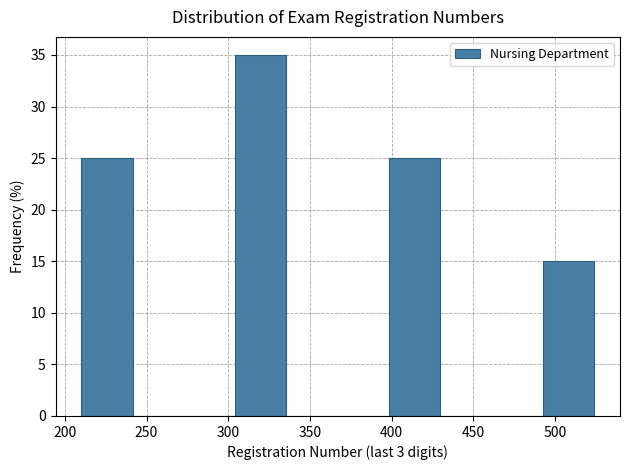

Reading left to right, transcribe this chart: for each bar, give the range it covers on the x-axis and its height. Neither the bar edges nor the heights are printed on the chart, so give them approximately, as read against the axes.

210 to 240: 25
240 to 275: 0
275 to 305: 0
305 to 335: 35
335 to 365: 0
365 to 400: 0
400 to 430: 25
430 to 460: 0
460 to 495: 0
495 to 525: 15